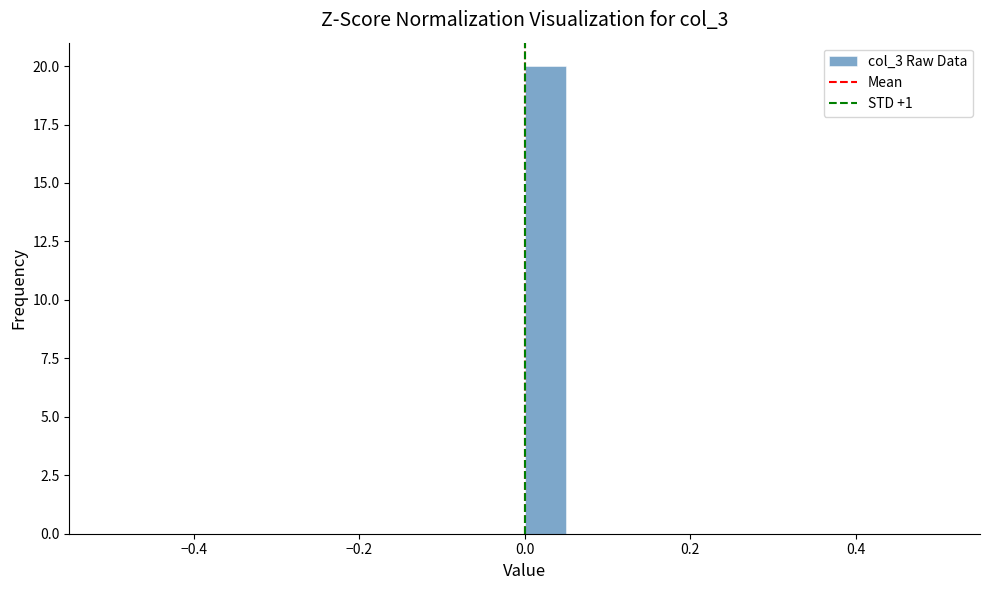

Around what value on the x-axis is the tallest bar? Give the approximate position of its centre, as read against the axis.

0.02